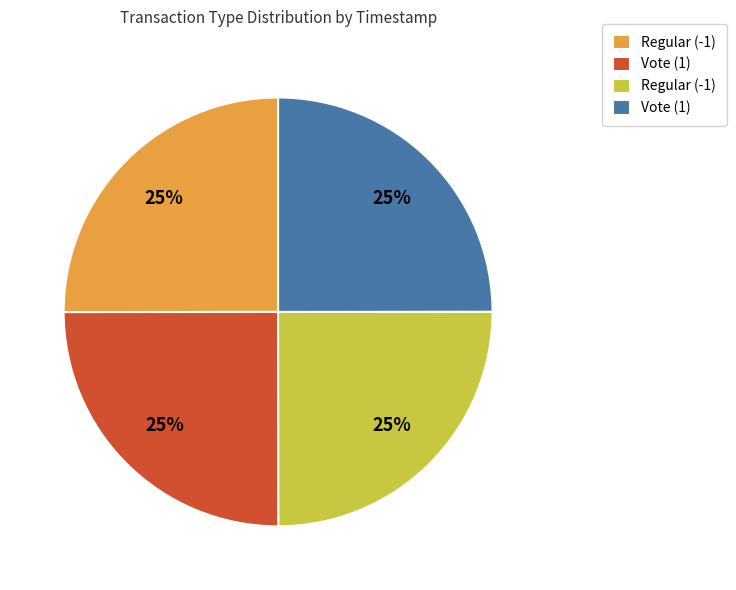

Is there a majority slice in this chart?

No